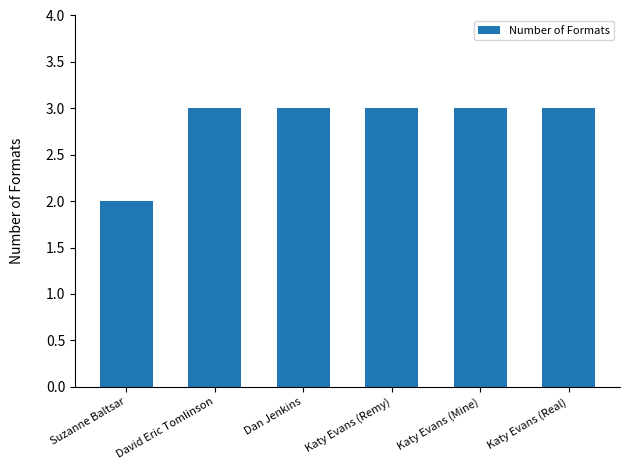

Reading right to left, what are all the values shown in this chart?

Katy Evans (Real)=3	Katy Evans (Mine)=3	Katy Evans (Remy)=3	Dan Jenkins=3	David Eric Tomlinson=3	Suzanne Baltsar=2